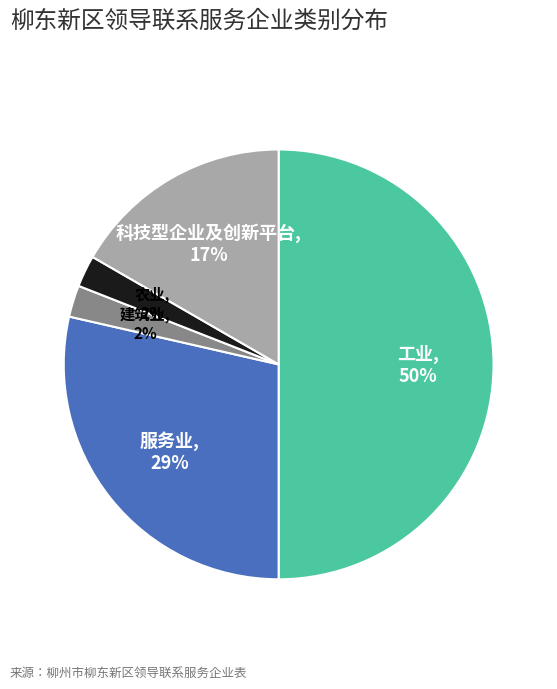

True or false: 农业 accounts for 2% of the total.

True